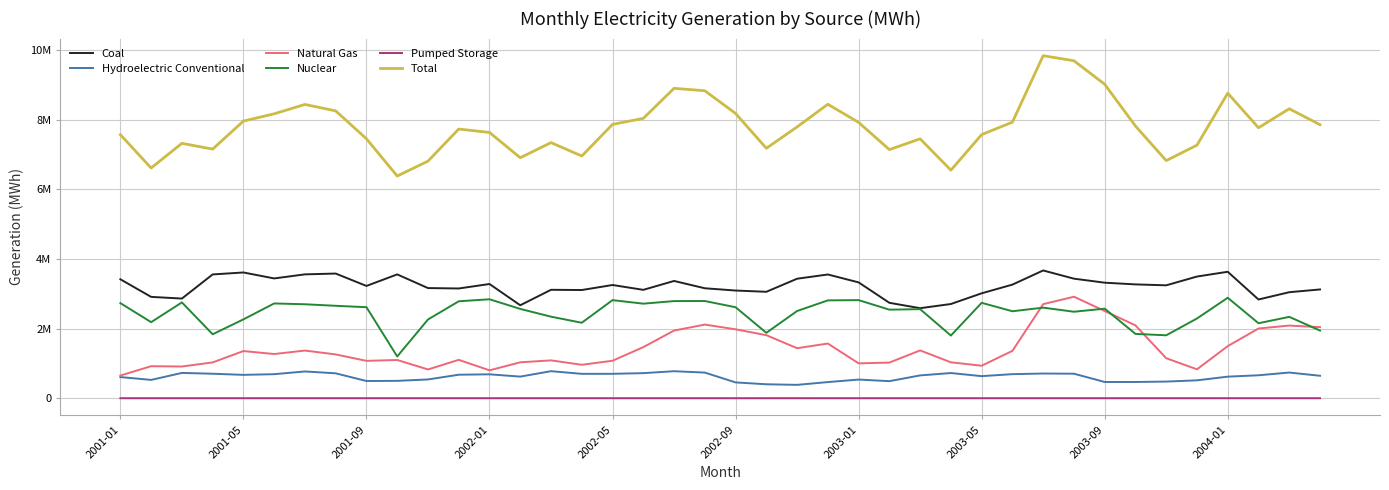

Which series has the widest spread of values?

Total